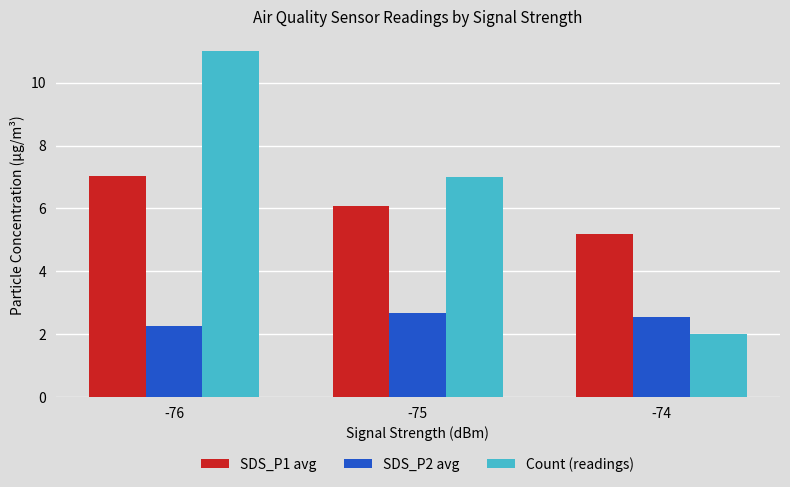

Rank the categories by SDS_P1 avg value from lowest to highest.

-74, -75, -76